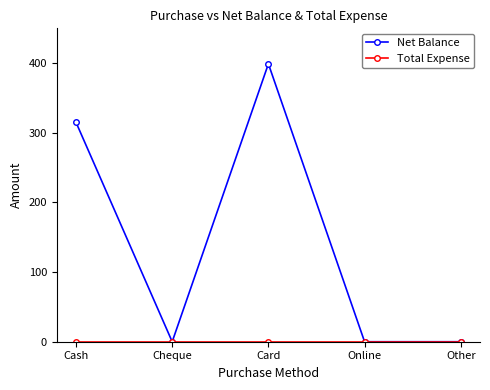

Does the chart have visible grid lines?

No